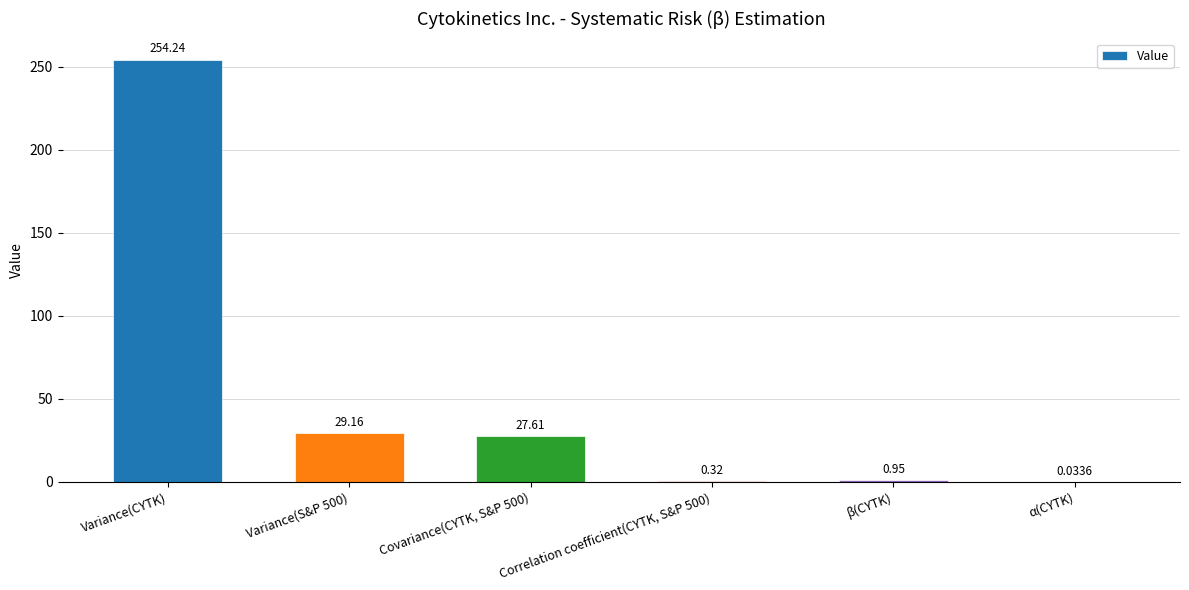

What is the sum of all values?

312.3